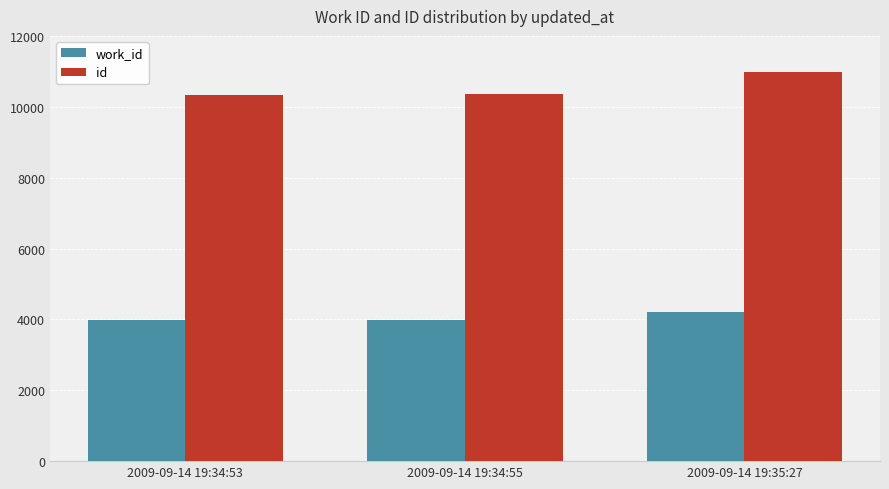

What is the difference between the maximum and minimum values in the id series?

666